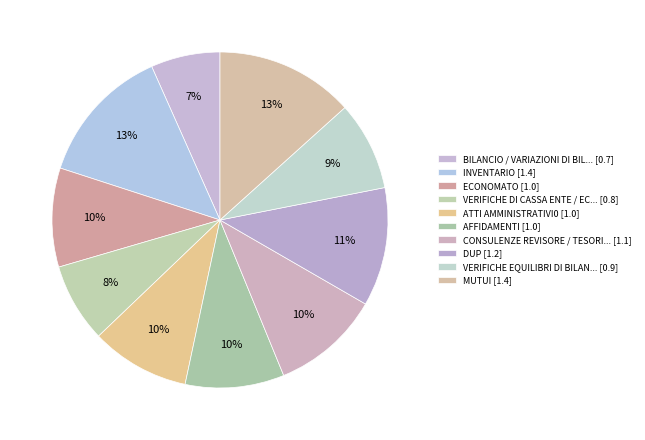

Count the number of slices in the pie.

10